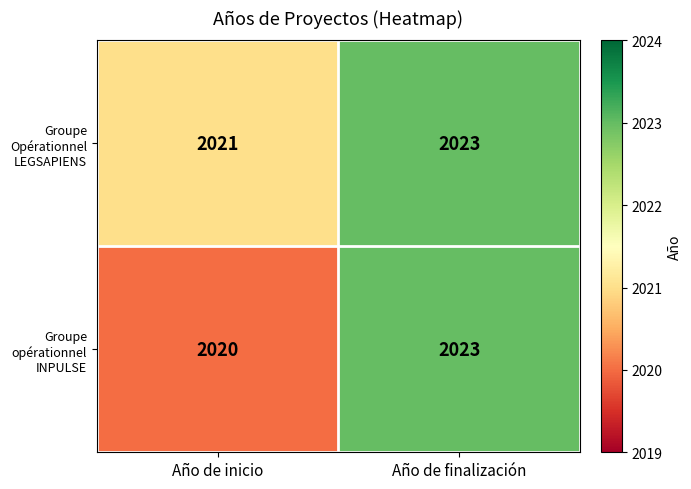

Reading left to right, what are all the values shown in this chart?

Groupe Opérationnel LEGSAPIENS: 2021	2023
Groupe opérationnel INPULSE: 2020	2023